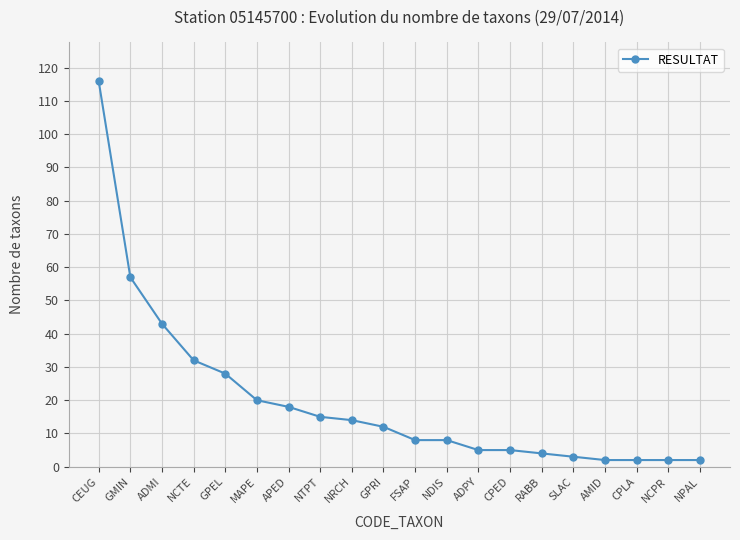

How many values are below 12?

10